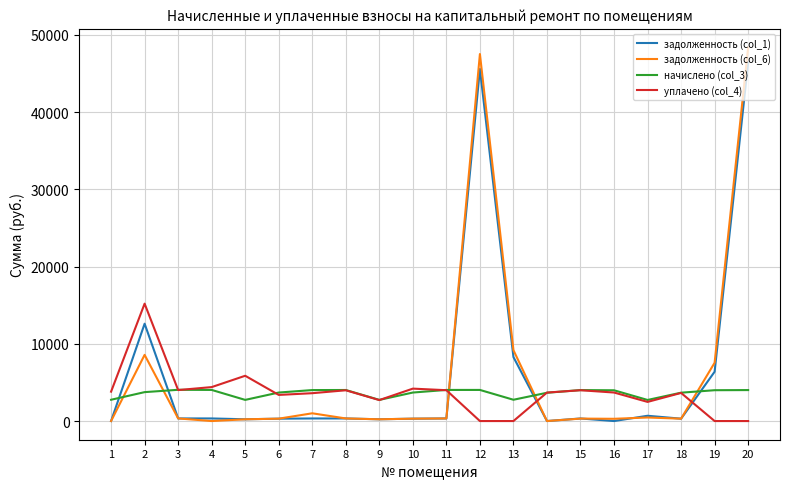

The value of задолженность (col_1) at 14 is 0.0. True or false?

True